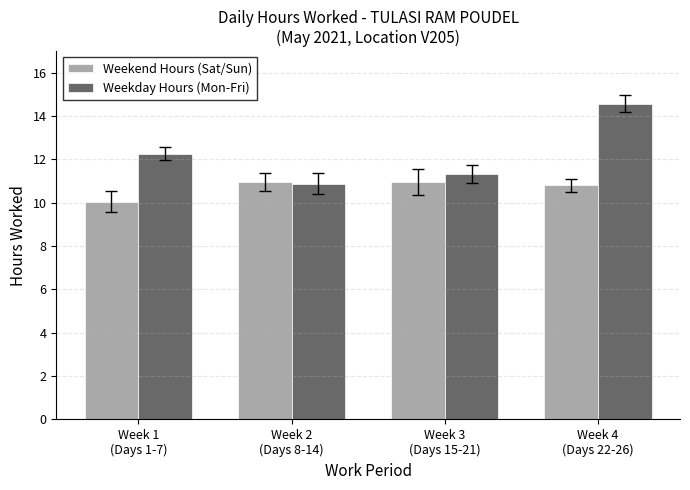

What is the label of the 4th bar from the left?

Week 4
(Days 22-26)